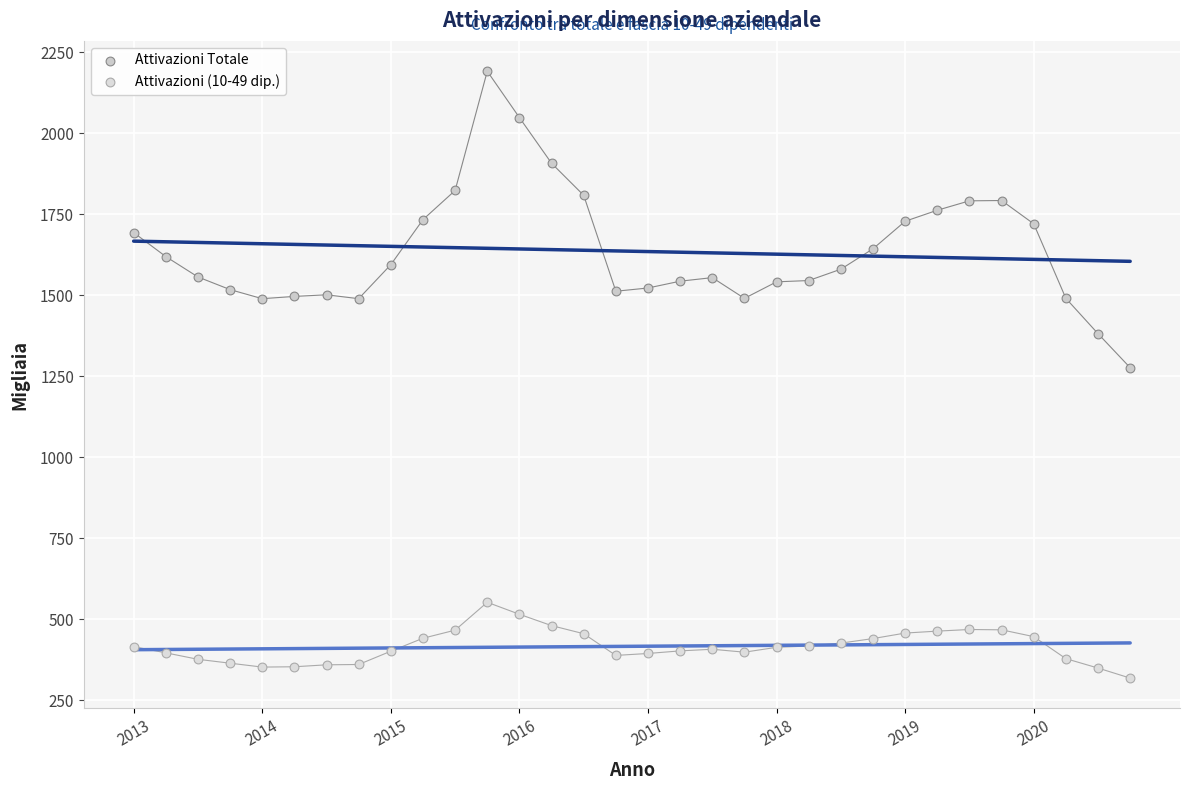

Across all data points, what is the range of Y values (max minus min)?

1873